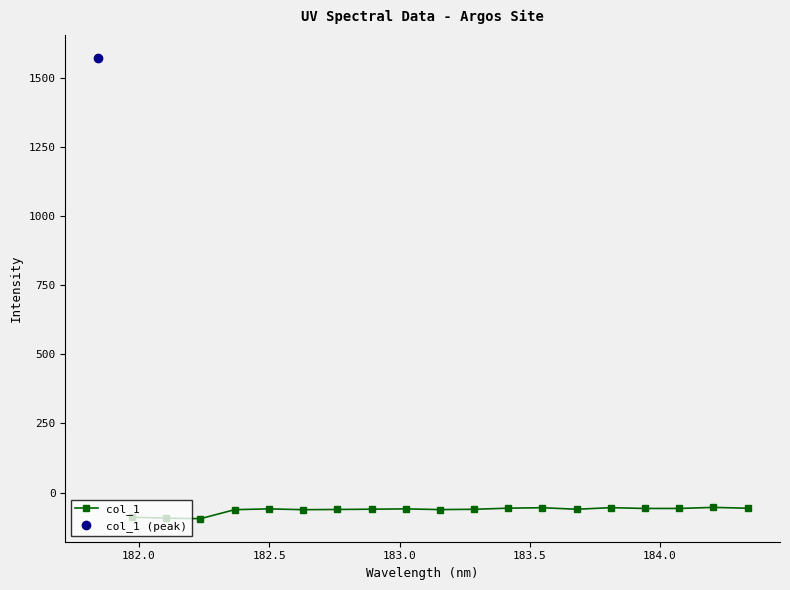

How many interior local valleys (lower than both neighbors) does the data have?

5